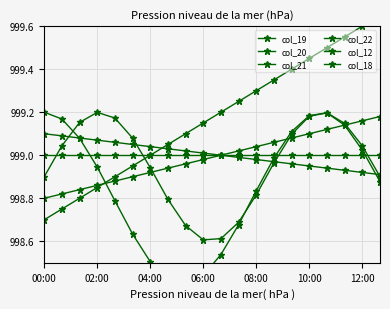

What value does the col_19 series have at 02:00?

999.0